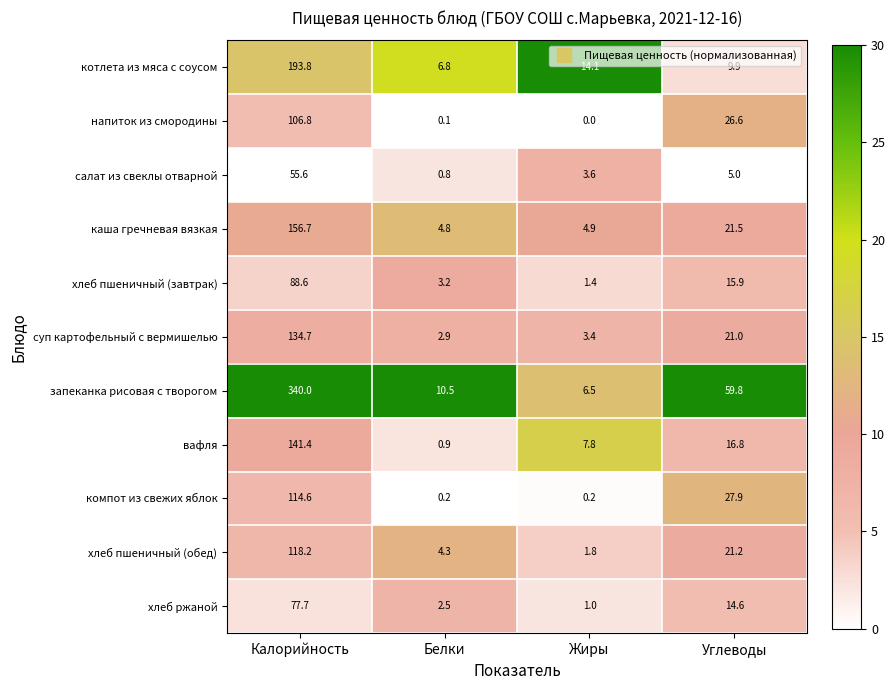

The value of салат из свеклы отварной at Калорийность is 55.6. True or false?

True